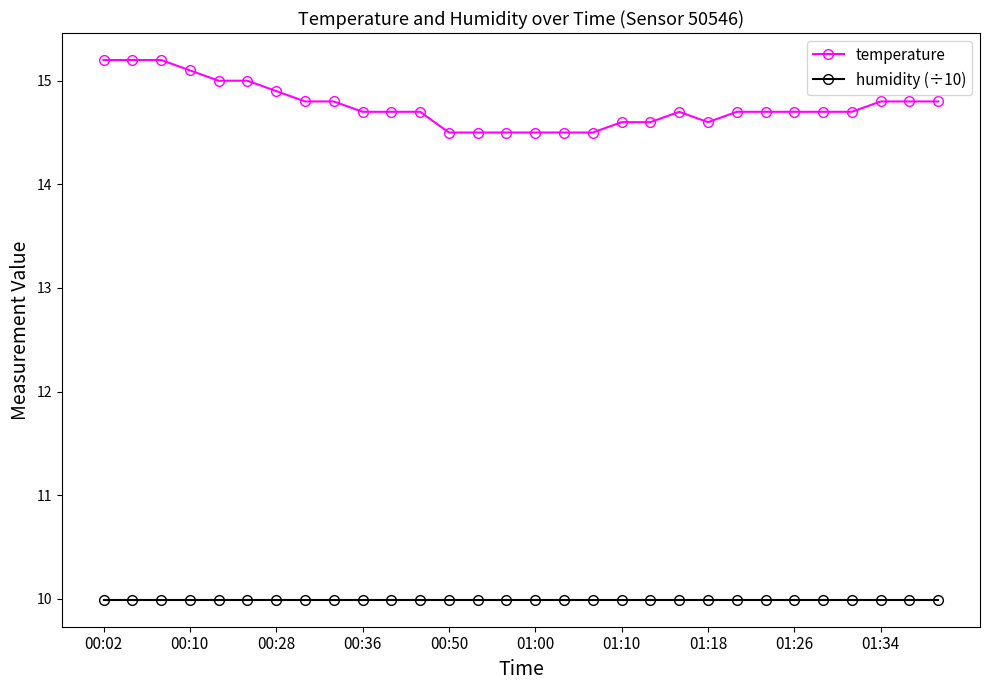

At how many categories does at least one series exceed 14?

30